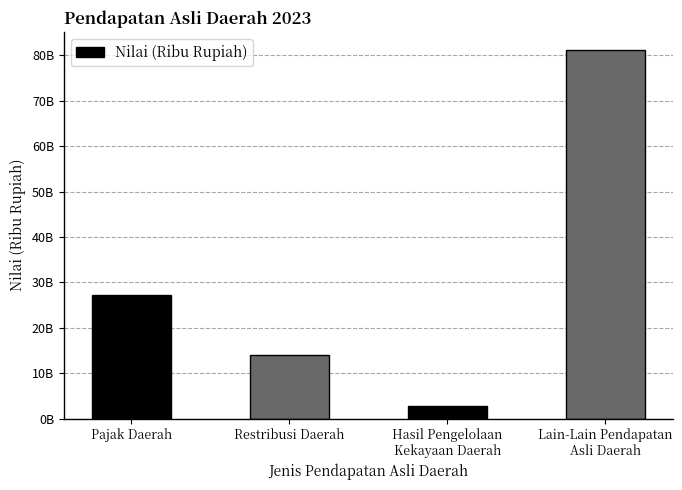

Reading left to right, what are all the values shown in this chart?

27163606283	13971122644	2771713802	81088144365